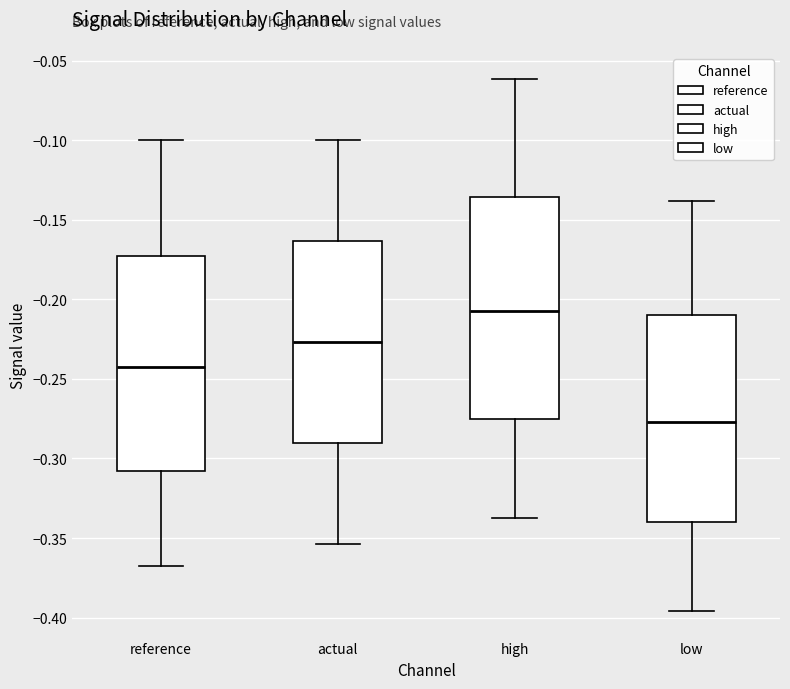

Where does the lower whisker of the box for reference end on the y-axis? The values are not printed on the chart, so give them approximately, as read against the axis.

-0.370